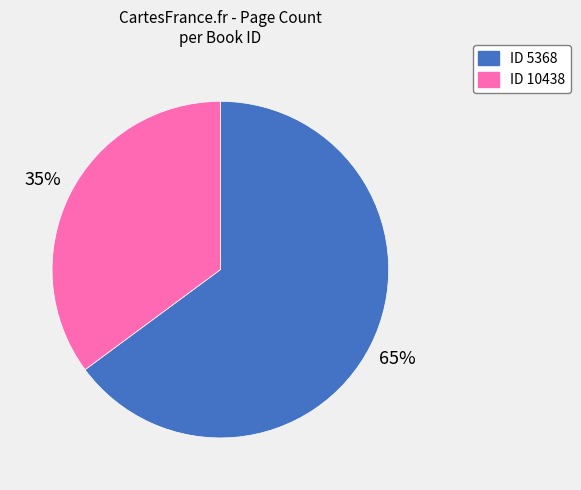

Is there any slice that represents more than half of the pie?

Yes